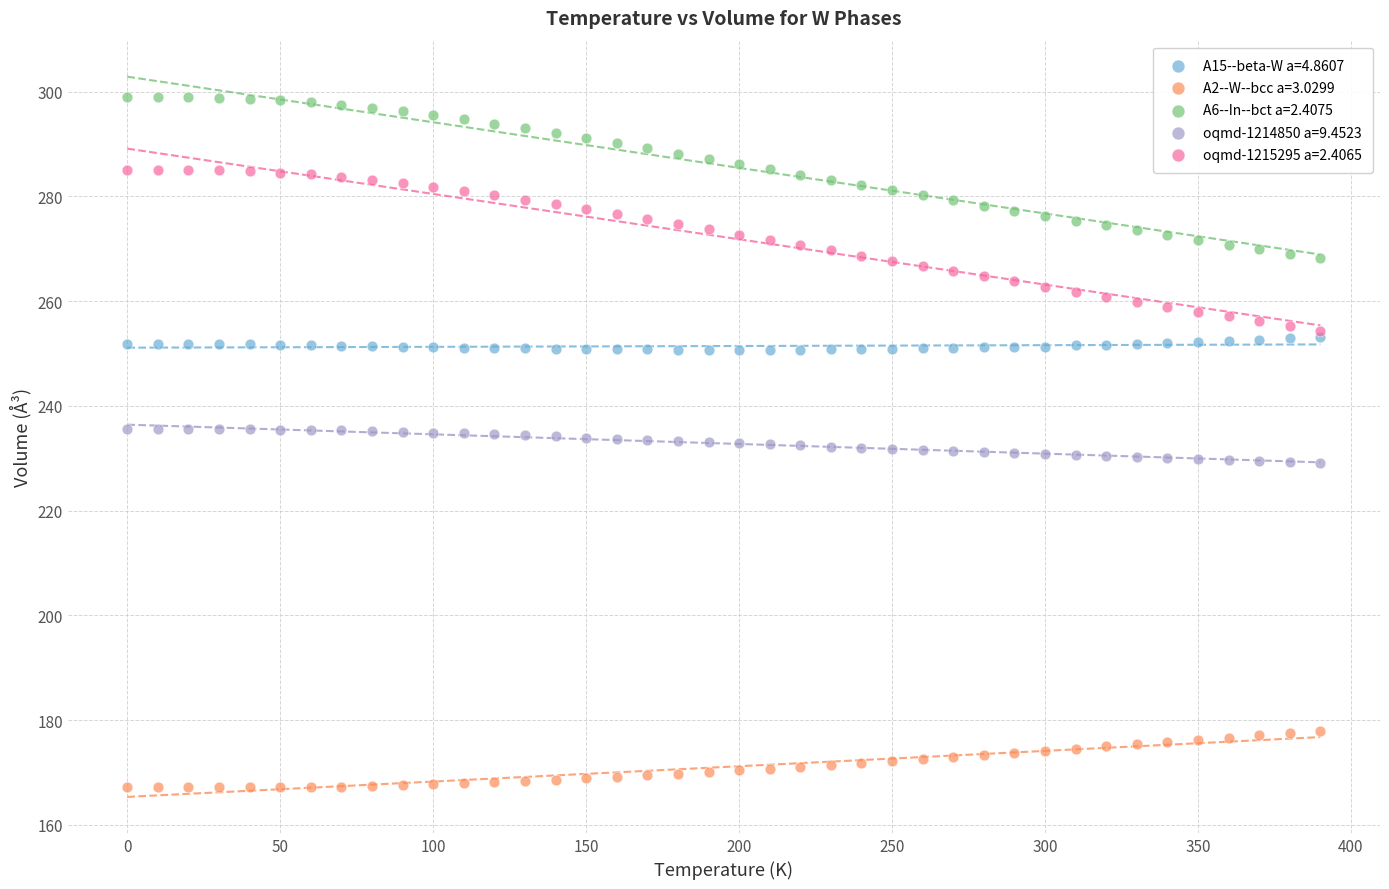

What are all the series names shown in the legend?

A15--beta-W a=4.8607, A2--W--bcc a=3.0299, A6--In--bct a=2.4075, oqmd-1214850 a=9.4523, oqmd-1215295 a=2.4065